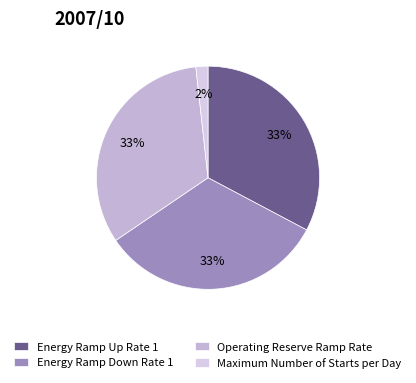

Does Energy Ramp Up Rate 1 represent more than half of the total?

No